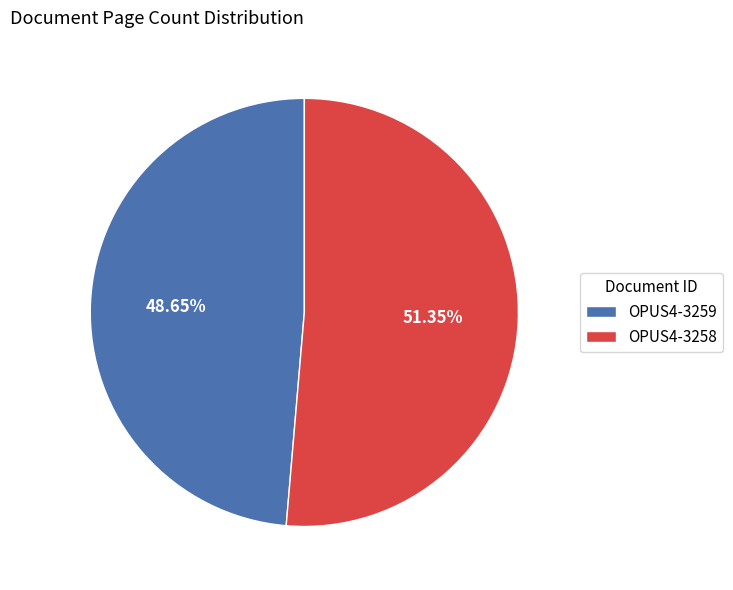

Does any single category account for the majority?

Yes